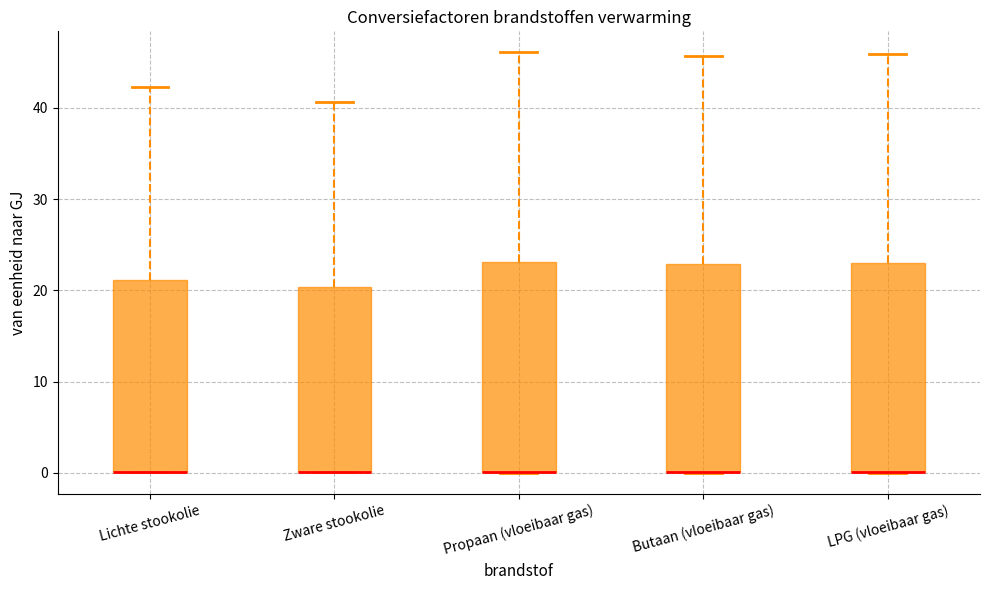

Reading left to right, transcribe this box plot: for each box, give where its median line is, the range the box spans, and where its two whiskers end, as read against the y-axis. The values are not printed on the chart, so give them approximately, as read against the axis.

Lichte stookolie: median 0 (drawn on the box's lower edge), box 0 to 21, whiskers 0 to 42
Zware stookolie: median 0 (drawn on the box's lower edge), box 0 to 20, whiskers 0 to 41
Propaan (vloeibaar gas): median 0 (drawn on the box's lower edge), box 0 to 23, whiskers 0 to 46
Butaan (vloeibaar gas): median 0 (drawn on the box's lower edge), box 0 to 23, whiskers 0 to 46
LPG (vloeibaar gas): median 0 (drawn on the box's lower edge), box 0 to 23, whiskers 0 to 46